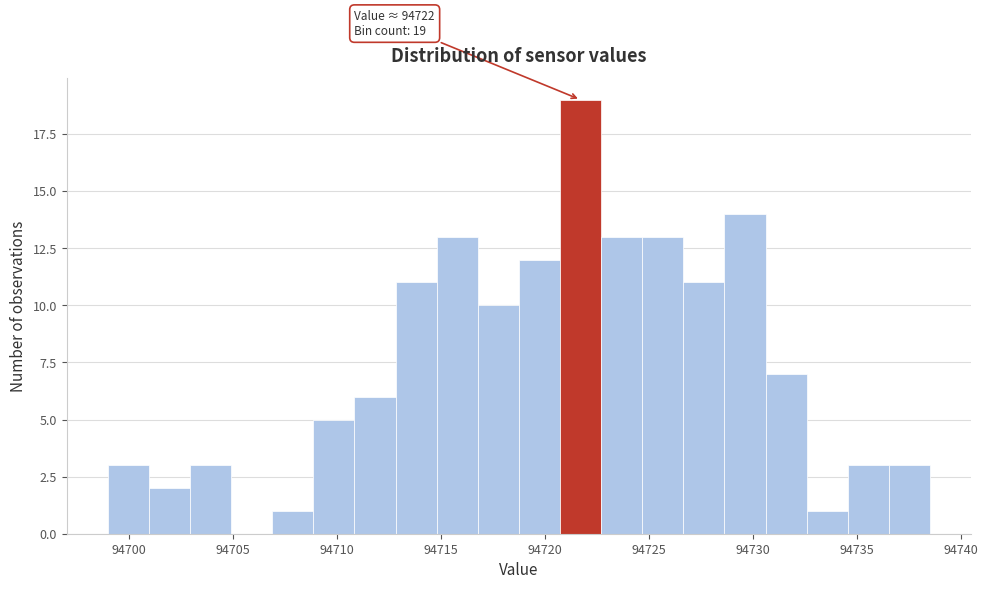

Read against the x-axis, roughly where is the centre of the tallest bar?

94721.5